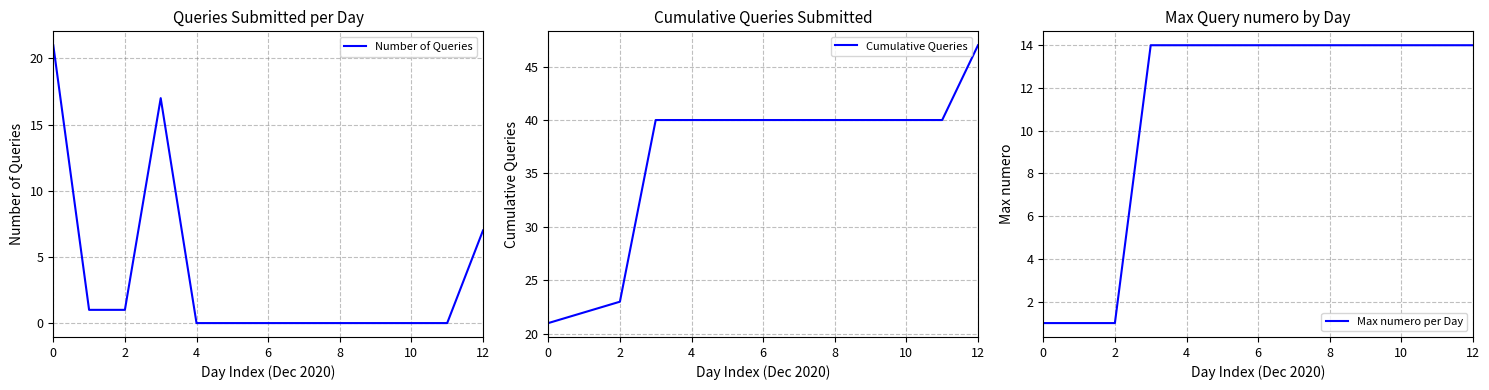

What are all the series names shown in the legend?

Number of Queries, Cumulative Queries, Max numero per Day